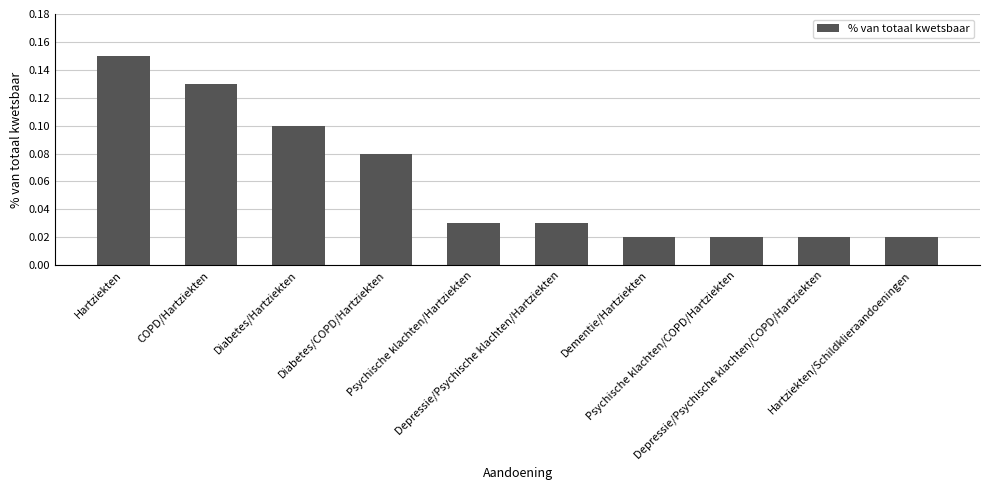

Count the values in the range 0 to 1.

10